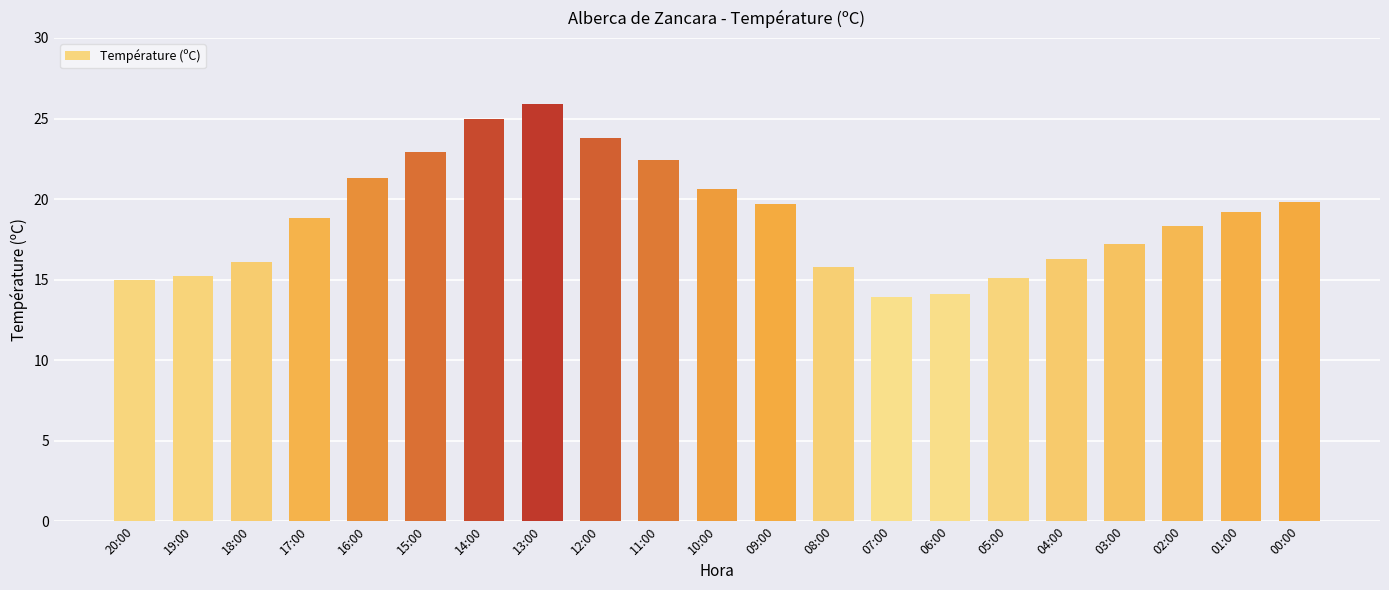

True or false: the data shows 19.8 at 00:00.

True